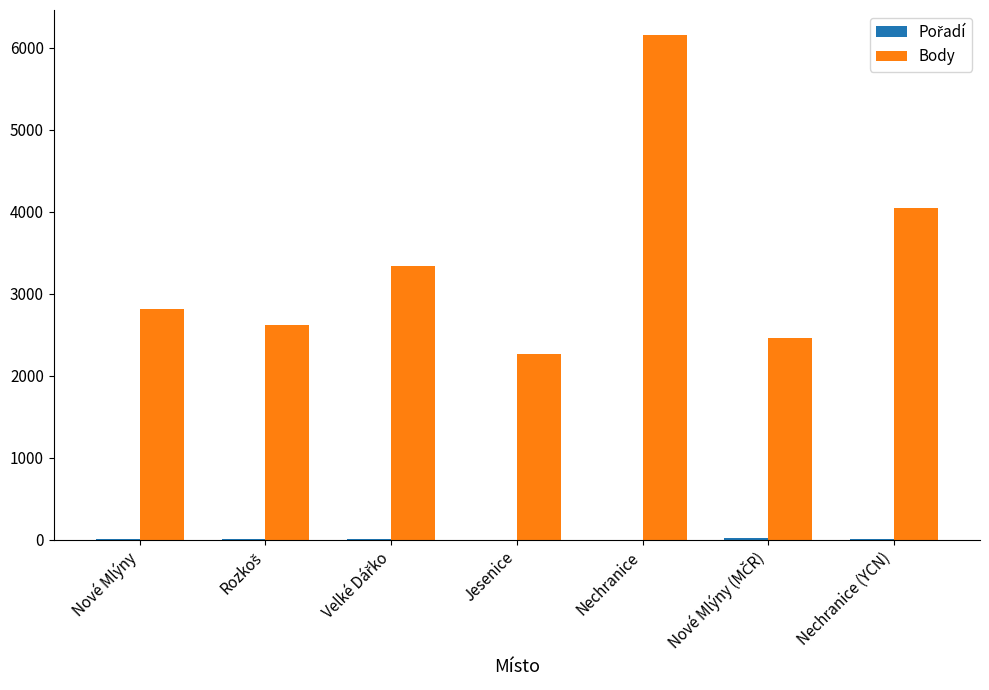

Where is Body nearest to the value 4208?

Nechranice (YCN)